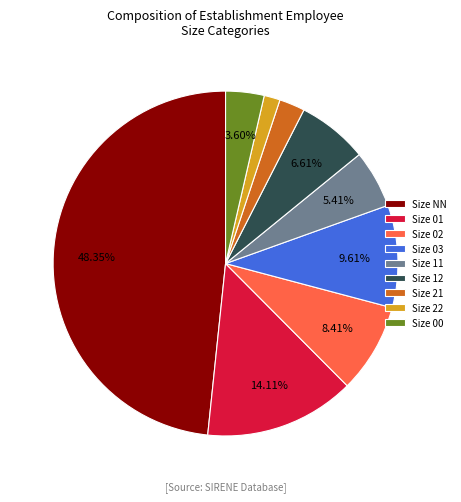

Is the sum of Size 00 and Size NN greater than half?

Yes